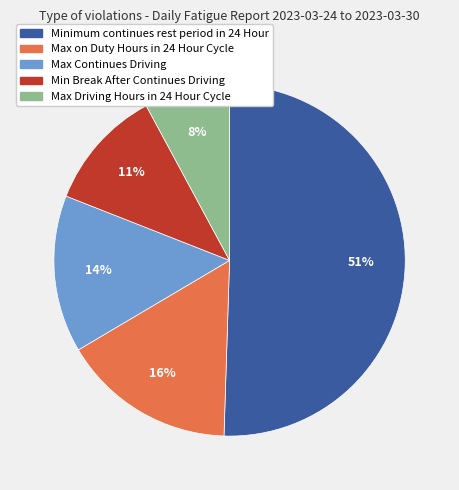

How many slices are in this pie chart?

5